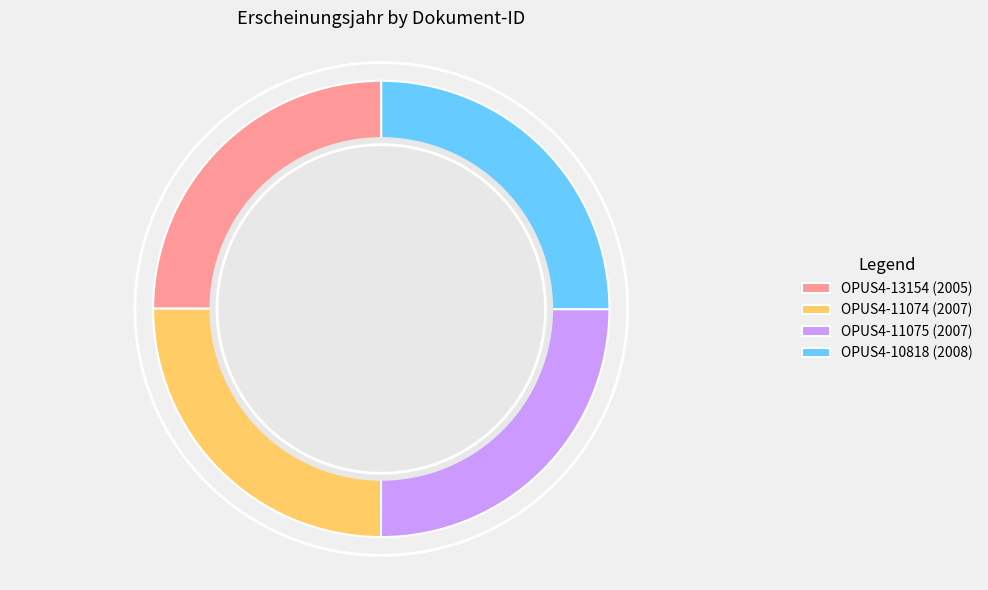

Is there a majority slice in this chart?

No